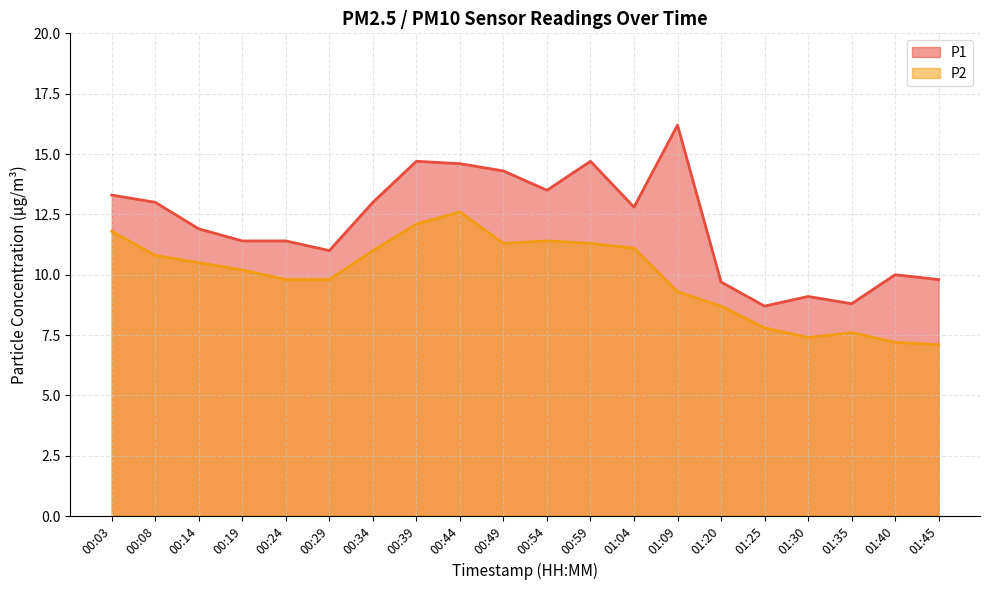

Which label corresponds to the smallest value in the chart?

01:45